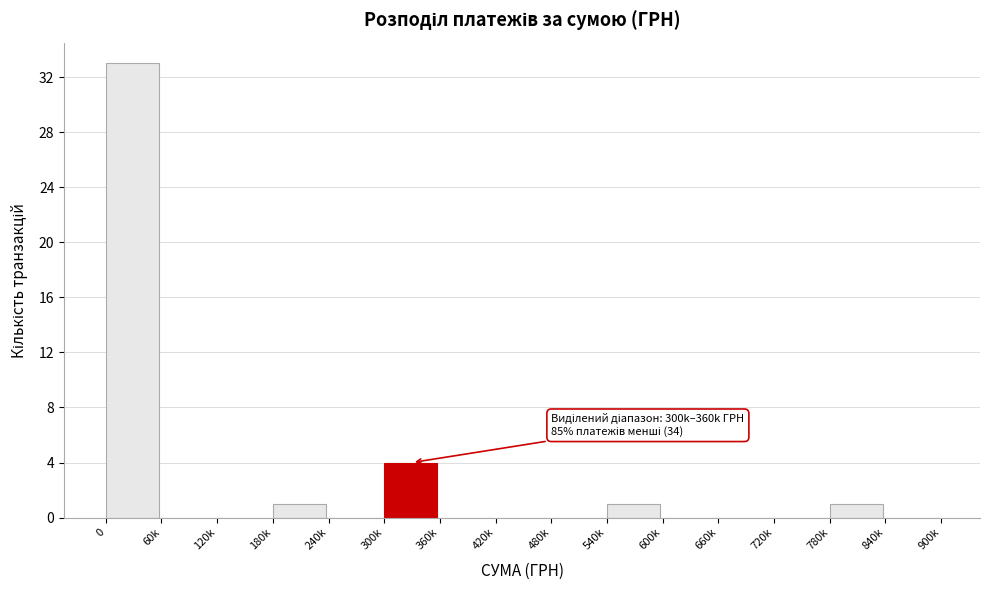

Reading left to right, transcribe all the data shown in this chart.

0=33	60k=0	120k=0	180k=1	240k=0	300k=4	360k=0	420k=0	480k=0	540k=1	600k=0	660k=0	720k=0	780k=1	840k=0